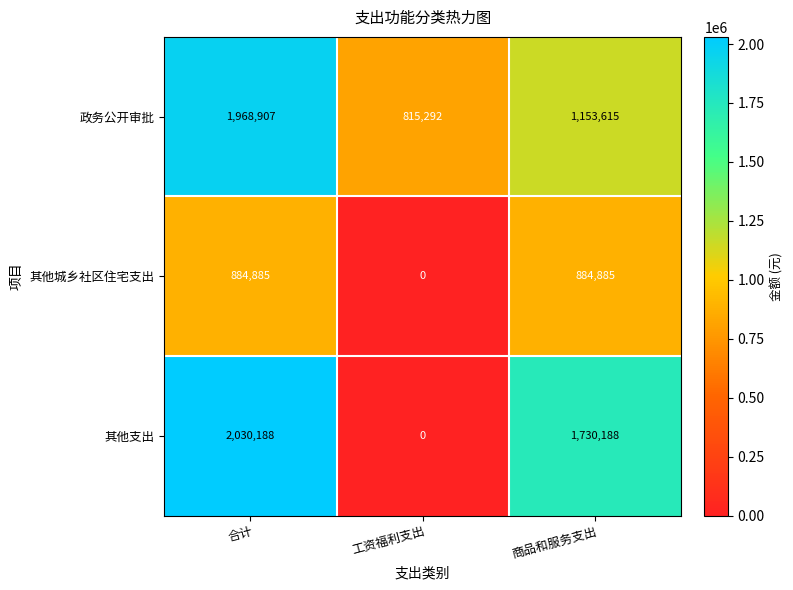

True or false: 政务公开审批 has a value of 395314 at 商品和服务支出.

False